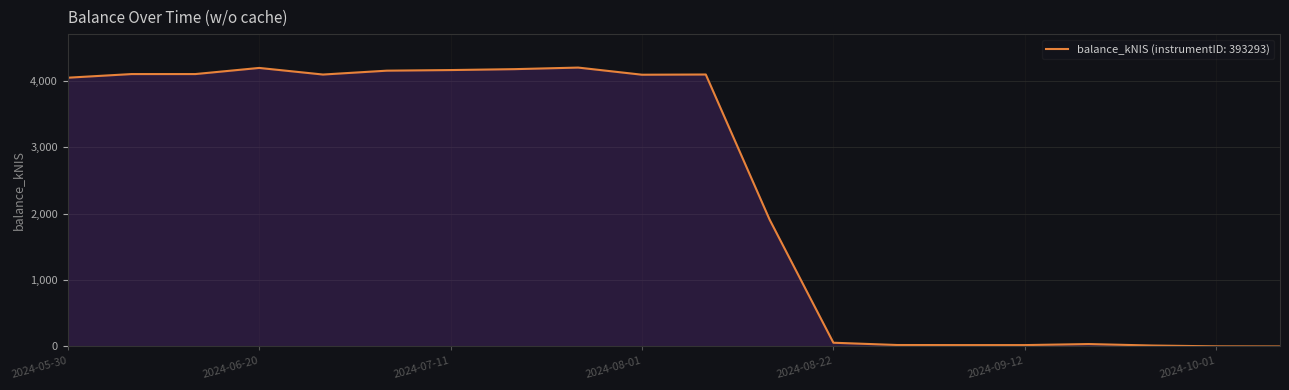

Count the number of values greater than 4087.

10